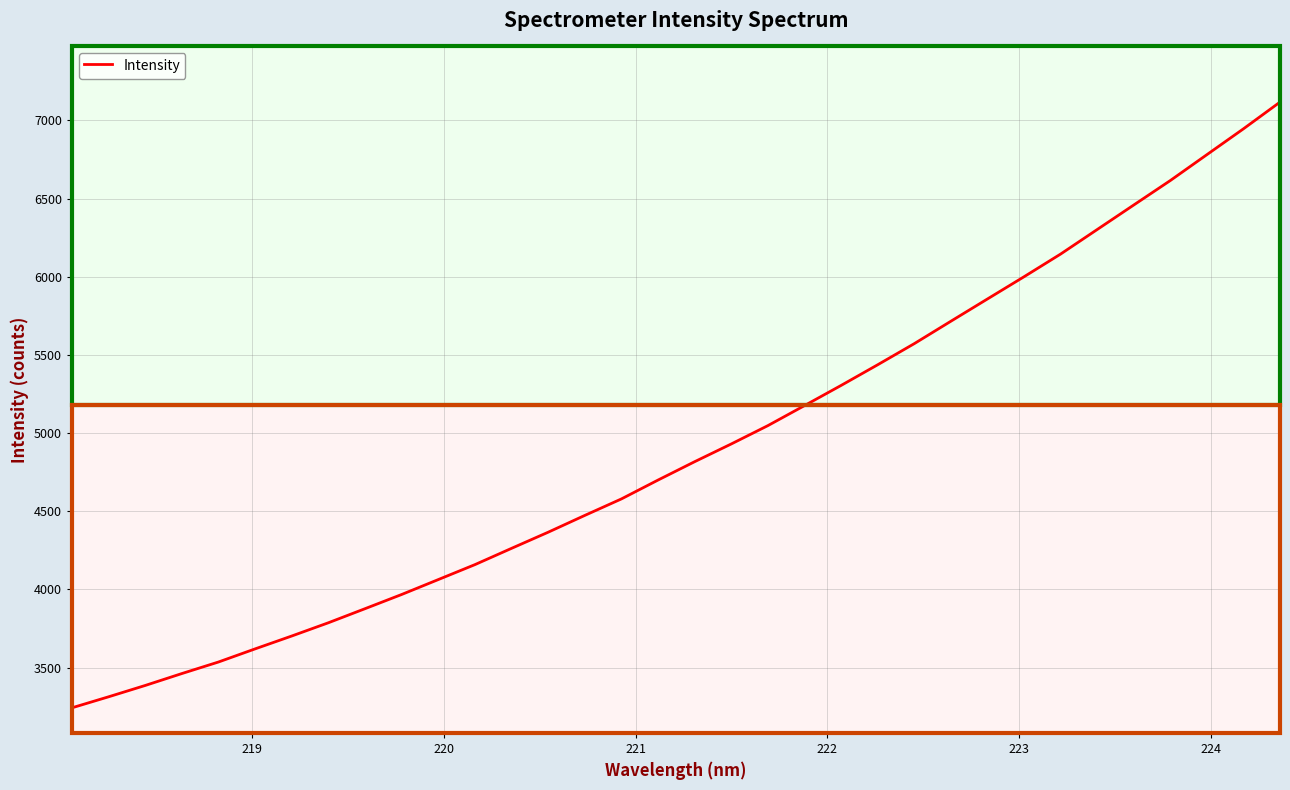

What is the average value?

4903.5